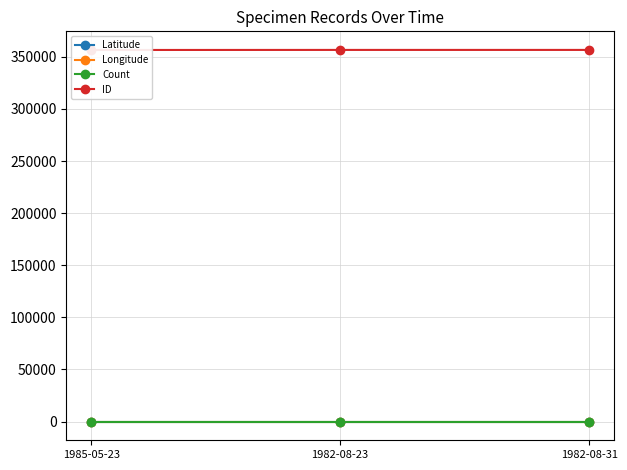

How many lines are shown in the chart?

4